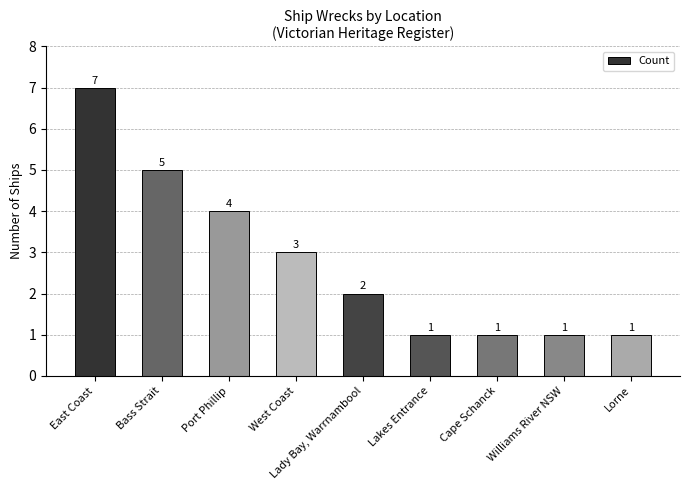

What is the value of the 7th bar from the left?

1